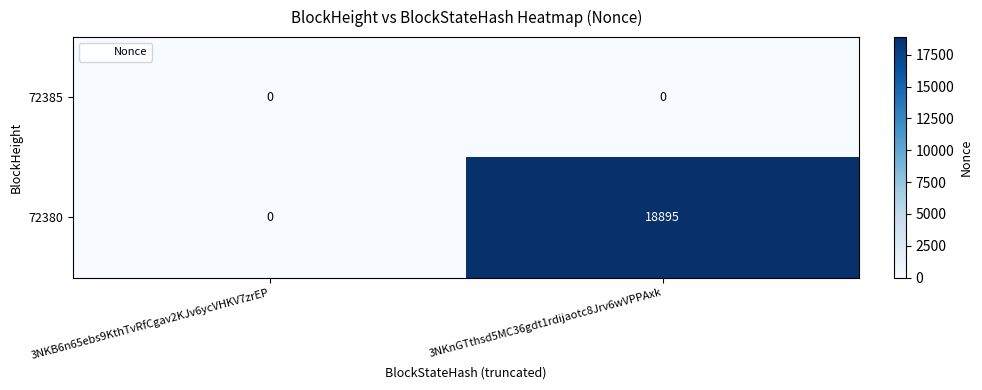

Rank the categories by 72380 value from lowest to highest.

3NKB6n65ebs9KthTvRfCgav2KJv6ycVHKV7zrEP, 3NKnGTthsd5MC36gdt1rdijaotc8Jrv6wVPPAxk